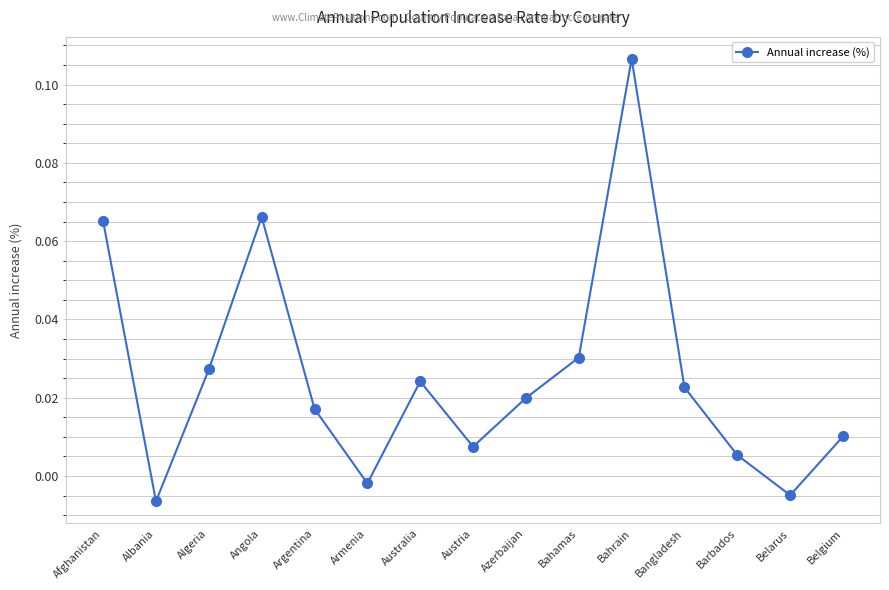

How many categories are shown in the chart?

15